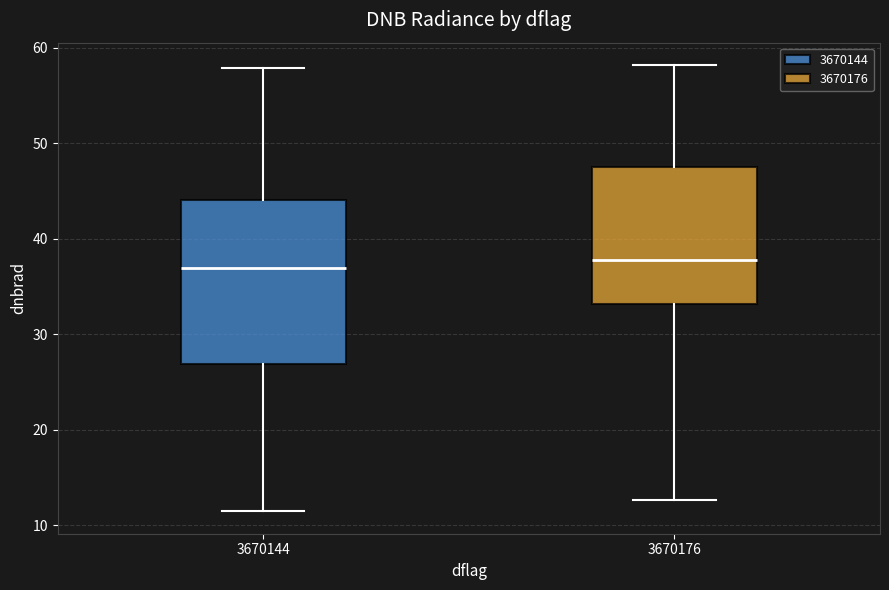

Reading left to right, transcribe this box plot: for each box, give where its median line is, the range the box spans, and where its two whiskers end, as read against the y-axis. The values are not printed on the chart, so give them approximately, as read against the axis.

3670144: median 37, box 27 to 44, whiskers 11 to 58
3670176: median 38, box 33 to 47, whiskers 13 to 58